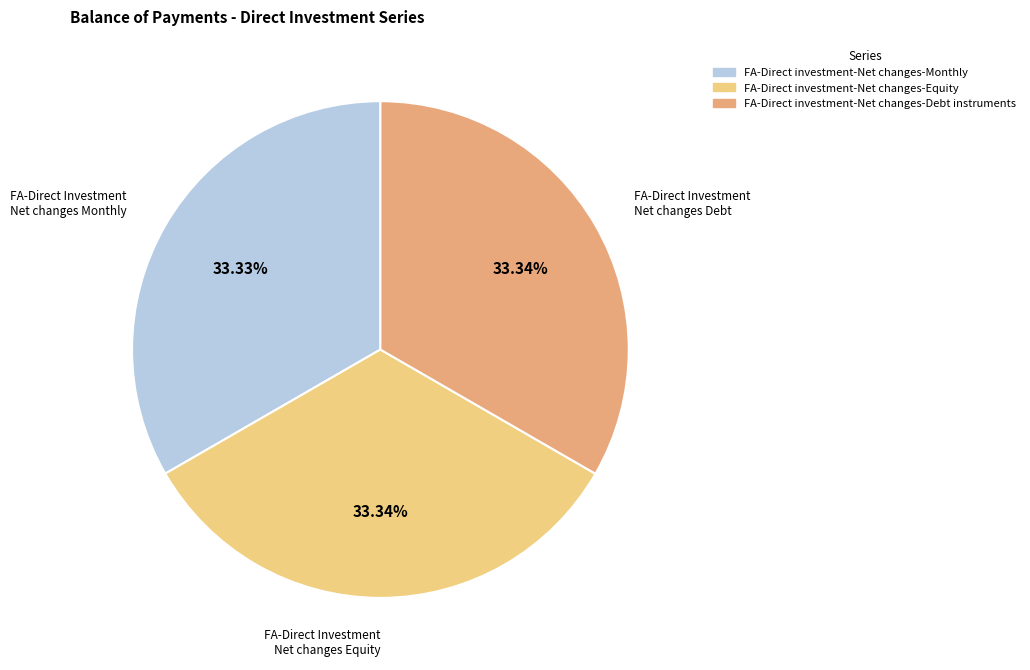

What is the ratio of the value at FA-Direct investment-Net changes-Debt instruments to the value at FA-Direct investment-Net changes-Equity?

1.0